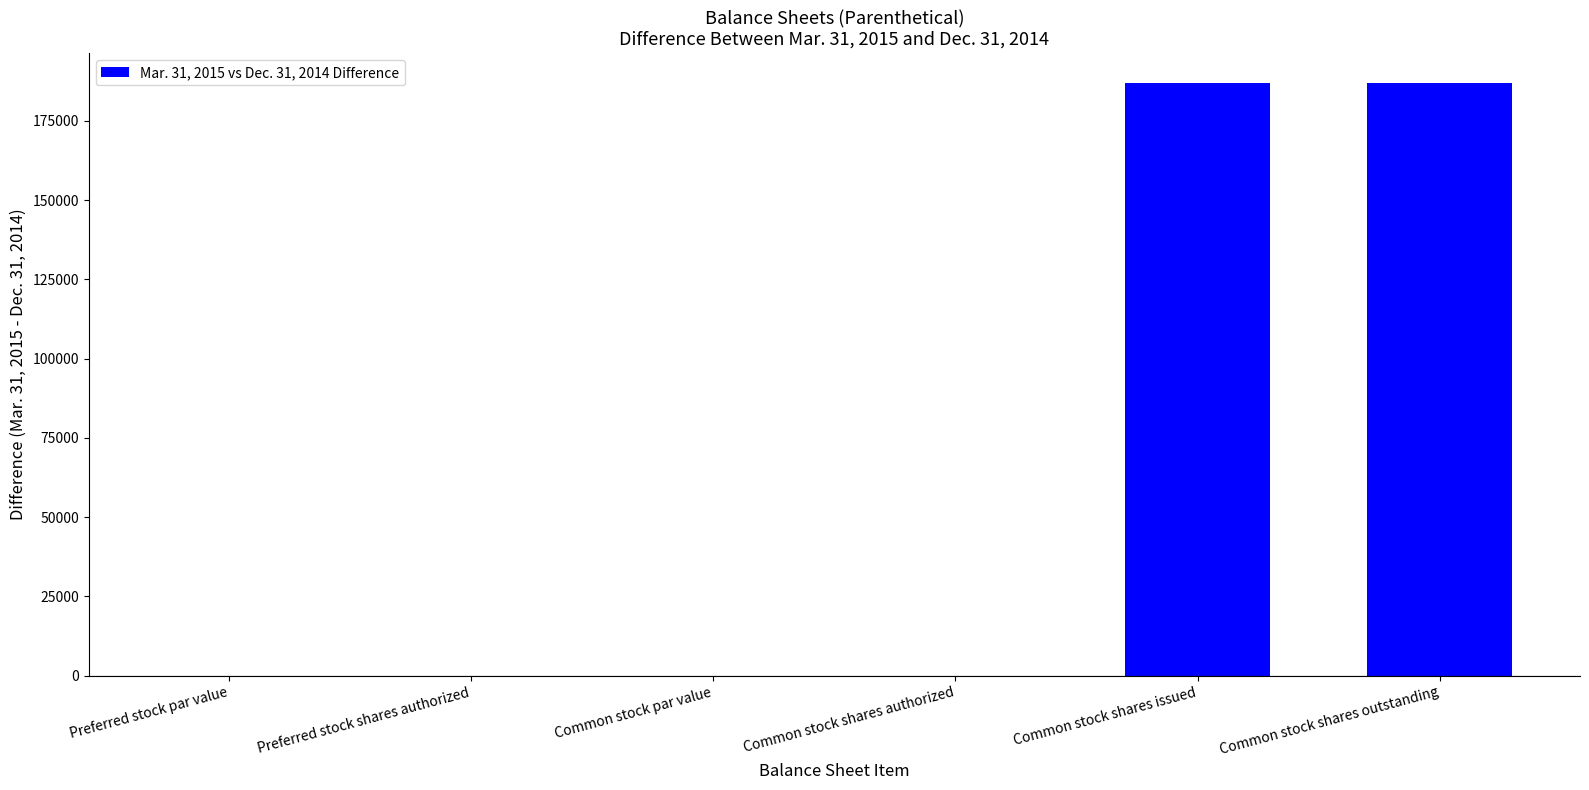

Are the bars horizontal?

No